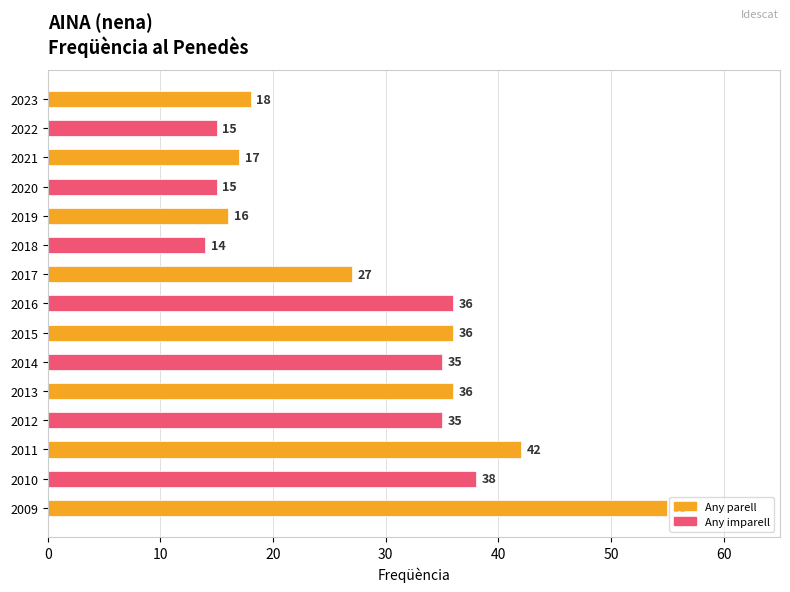

Which has a higher value, 2012 or 2017?

2012